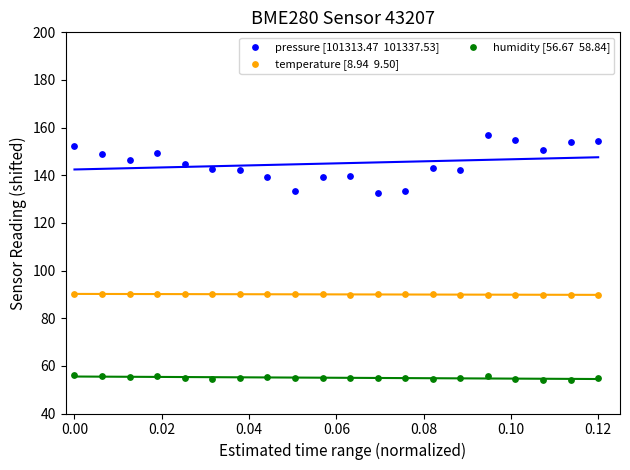

How many data points are displayed?

60